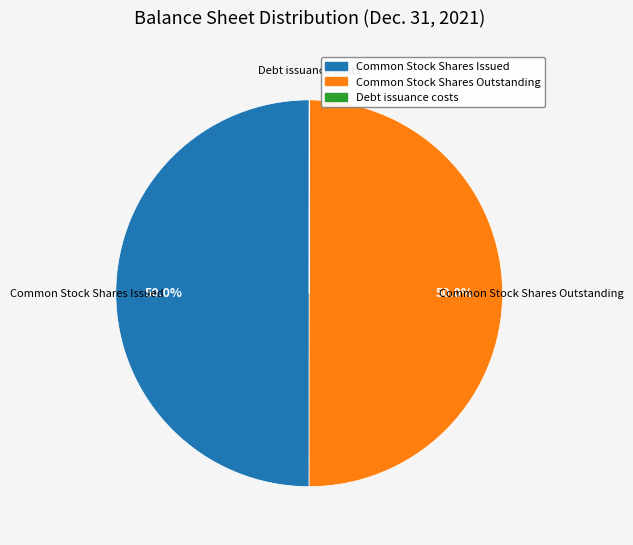

What is the ratio of the value at Common Stock Shares Outstanding to the value at Common Stock Shares Issued?

1.0